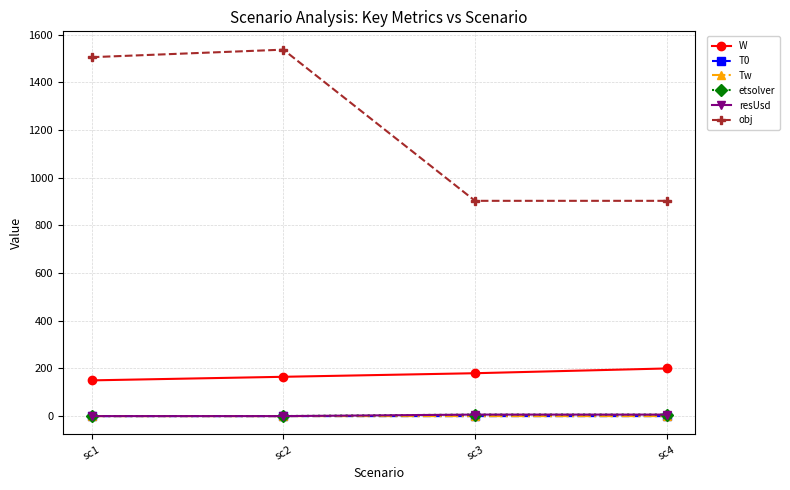

How many data points in resUsd are less than 6?

2